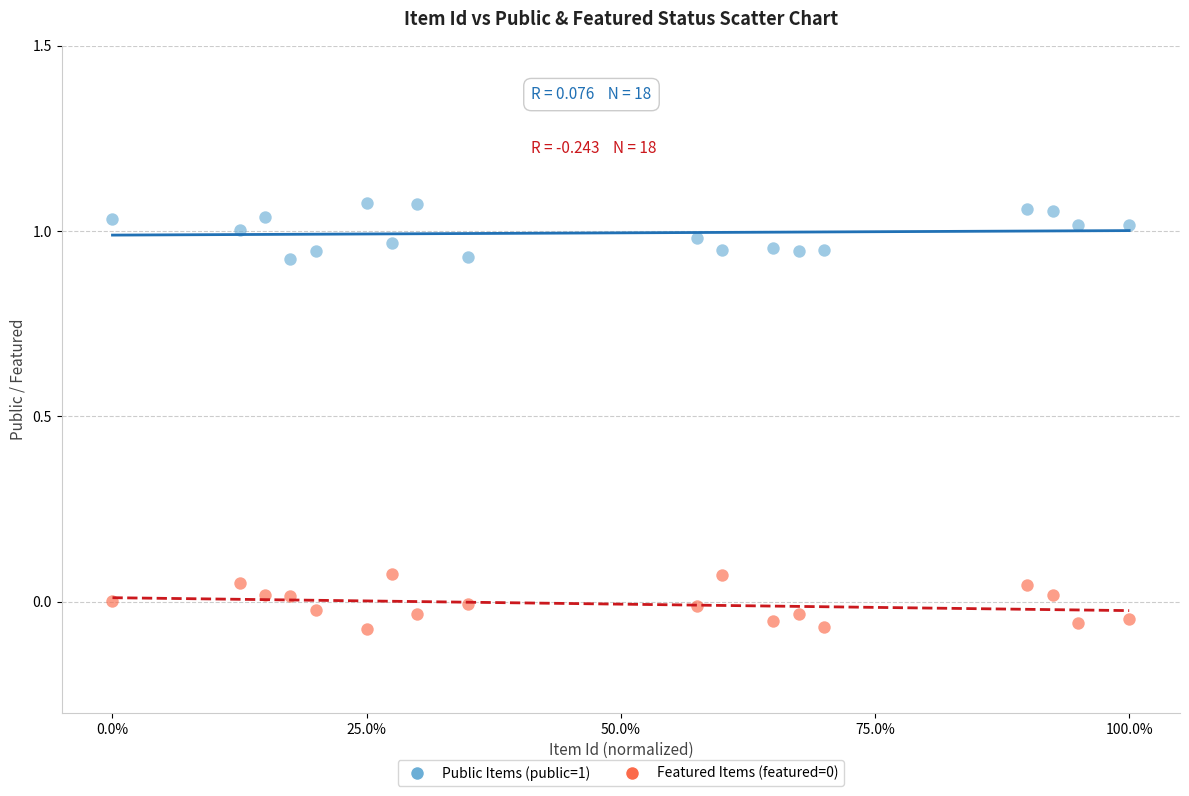

Which series reaches the maximum Y coordinate?

Public Items (public=1)